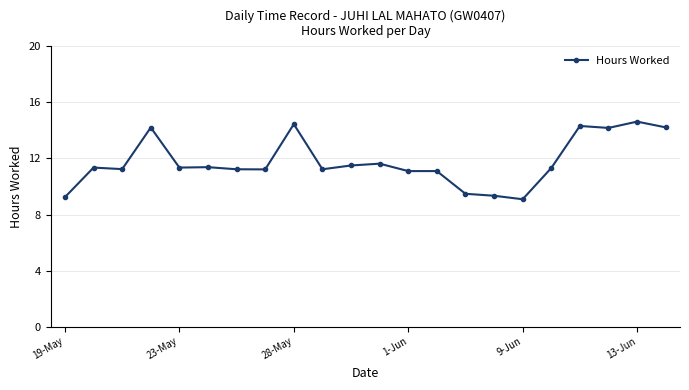

What is the greatest value displayed?

14.6